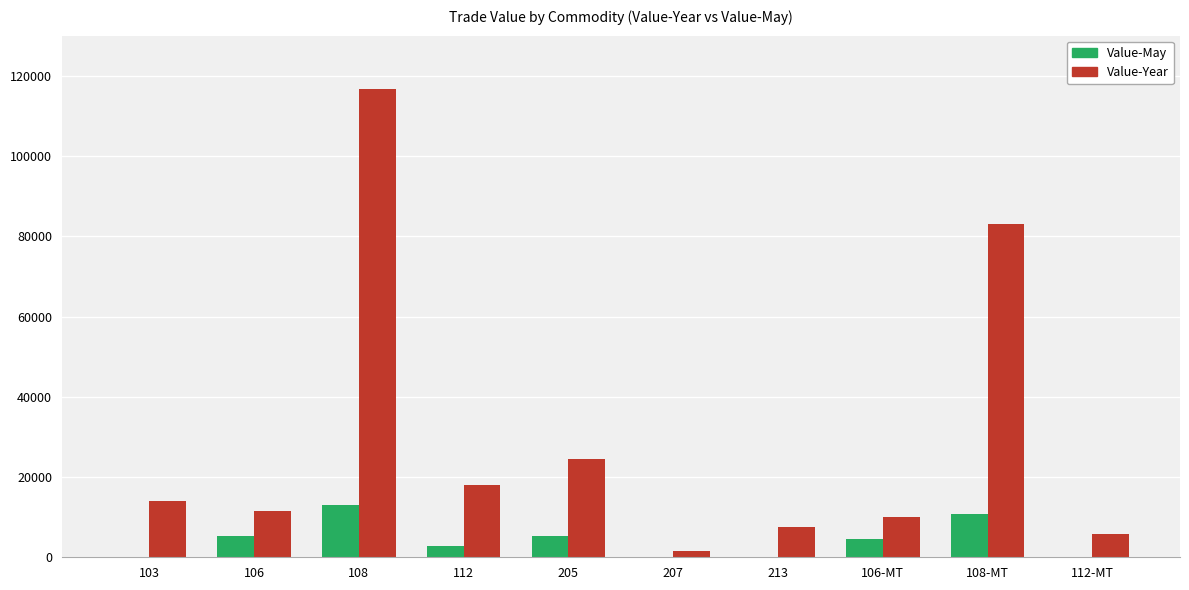

Which series changed the most between 108 and 112-MT?

Value-Year